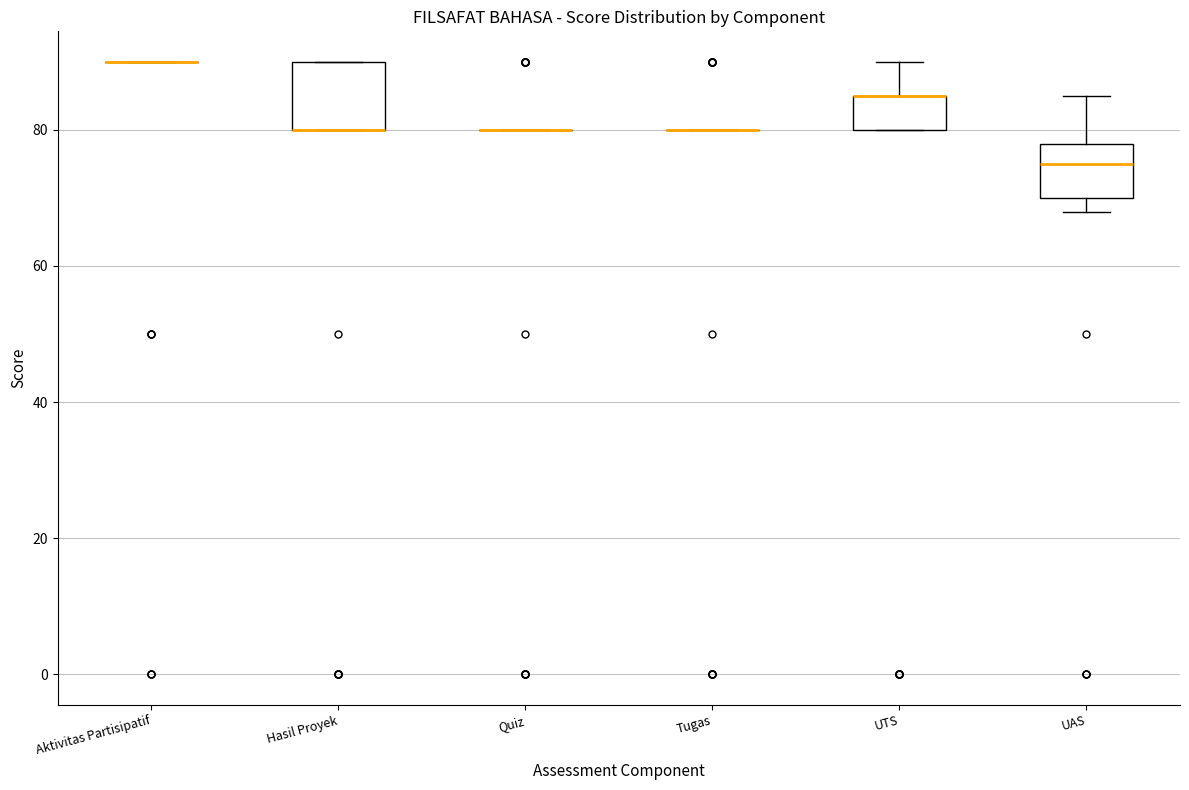

Comparing the boxes themselves (not the whiskers), which one is the tallest?

Hasil Proyek